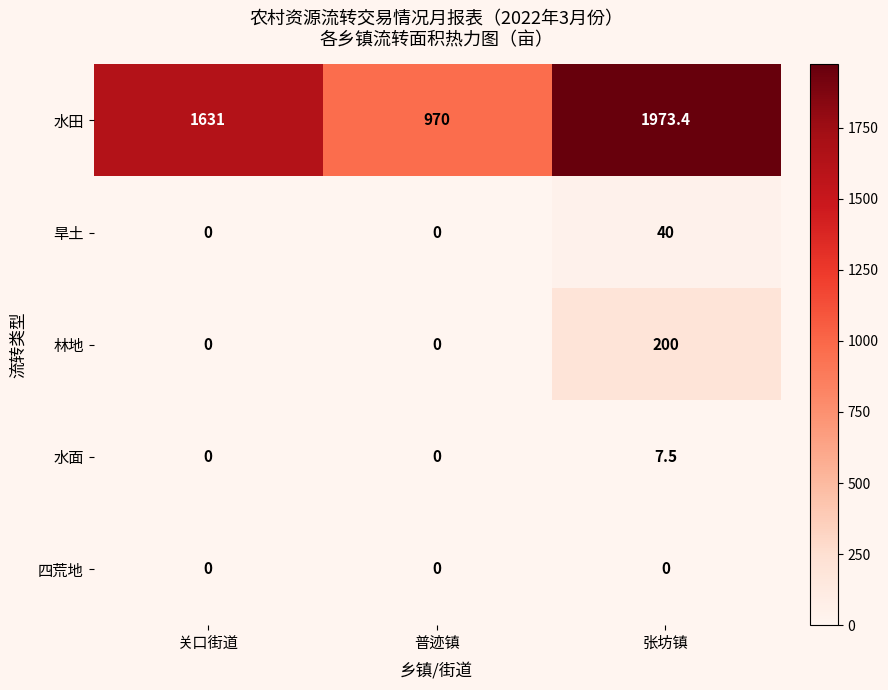

Count the number of data series in this chart.

5